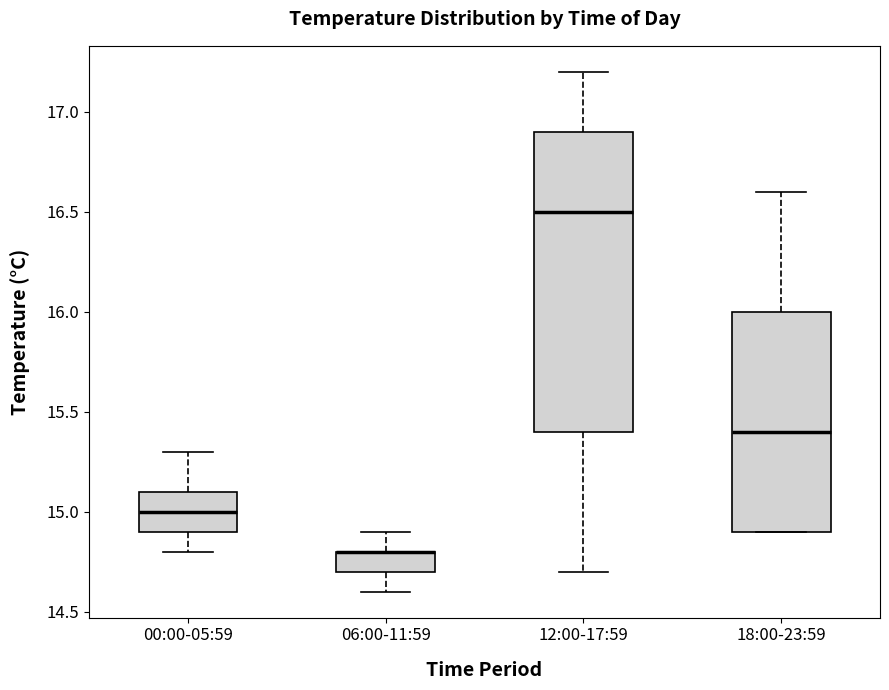

Reading left to right, transcribe this box plot: for each box, give where its median line is, the range the box spans, and where its two whiskers end, as read against the y-axis. The values are not printed on the chart, so give them approximately, as read against the axis.

00:00-05:59: median 15.0, box 14.9 to 15.1, whiskers 14.8 to 15.3
06:00-11:59: median 14.8 (drawn on the box's upper edge), box 14.7 to 14.8, whiskers 14.6 to 14.9
12:00-17:59: median 16.5, box 15.4 to 16.9, whiskers 14.7 to 17.2
18:00-23:59: median 15.4, box 14.9 to 16.0, whiskers 14.9 to 16.6